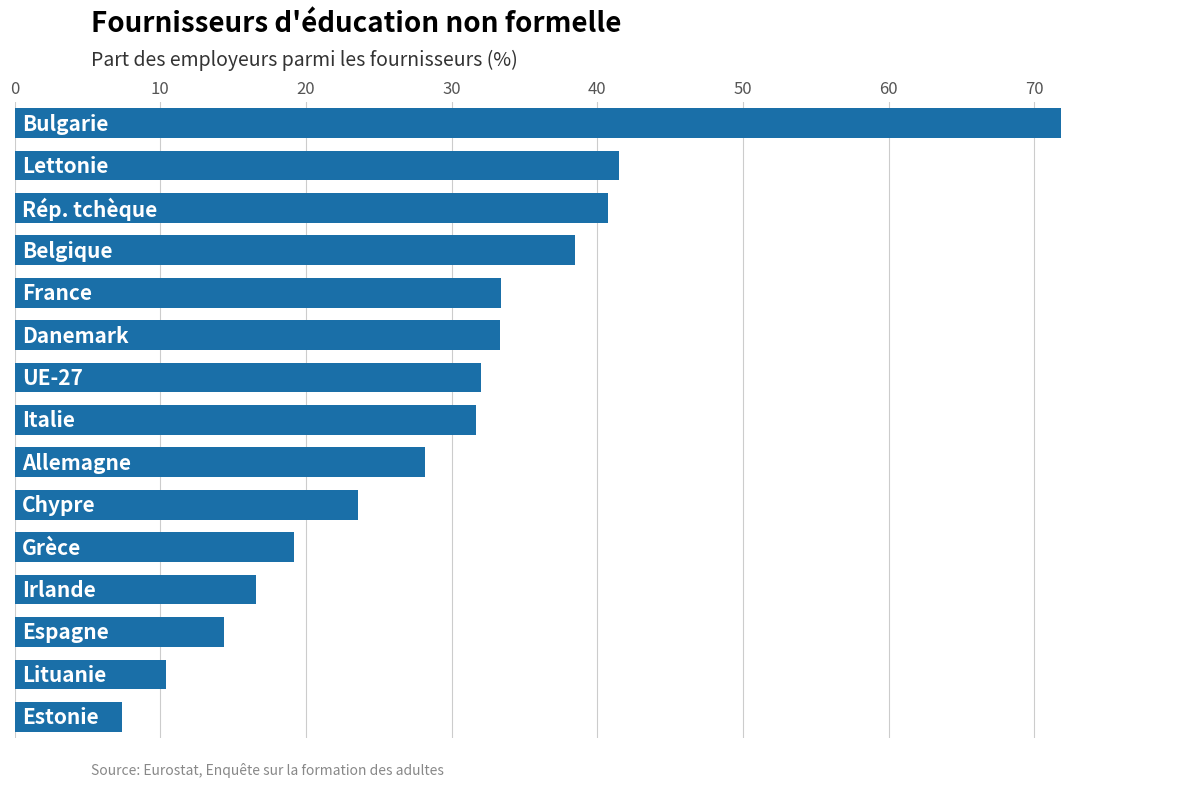

What is the difference between the second highest and minimum values?

34.1